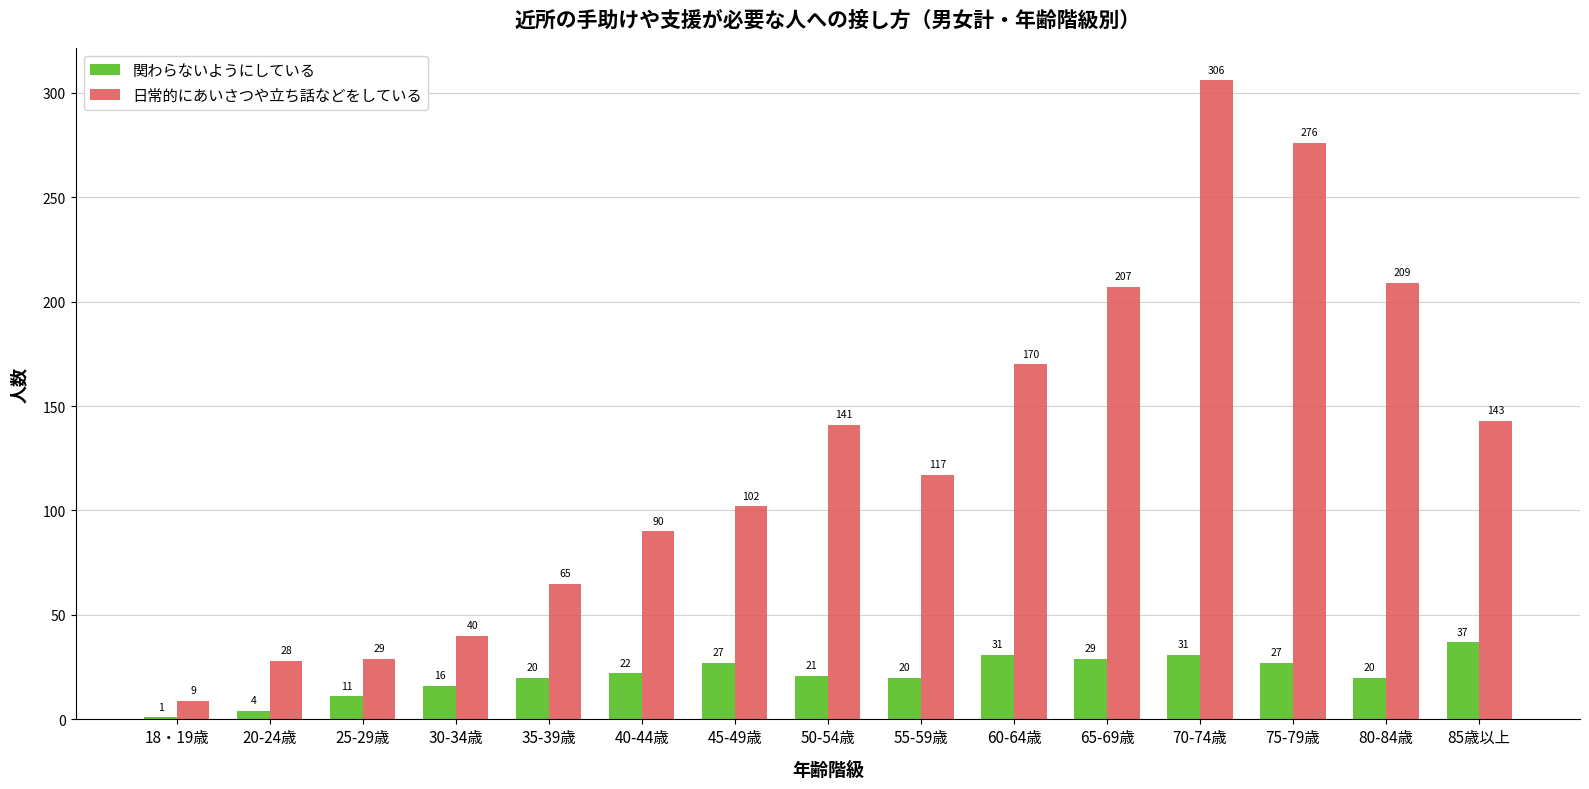

What is the average value of the 日常的にあいさつや立ち話などをしている series?

129